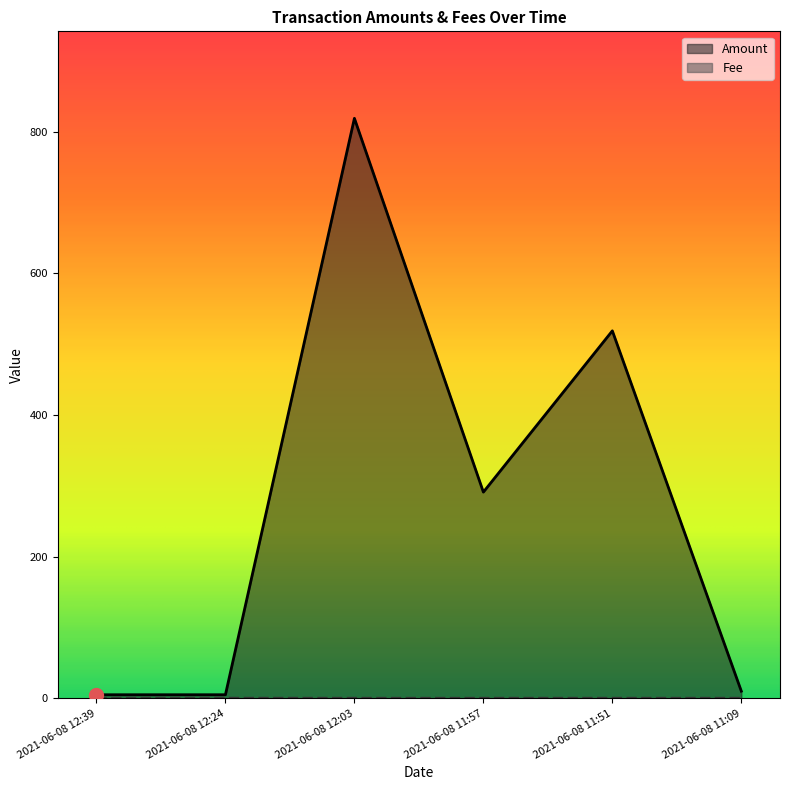

Reading left to right, extract all data points from this chart.

Amount: 2021-06-08 12:39=4.9	2021-06-08 12:24=5.0	2021-06-08 12:03=818.7	2021-06-08 11:57=291.0	2021-06-08 11:51=518.7	2021-06-08 11:09=10.0
Fee: 2021-06-08 12:39=0.0	2021-06-08 12:24=0.1	2021-06-08 12:03=0.0	2021-06-08 11:57=0.0	2021-06-08 11:51=0.0	2021-06-08 11:09=0.0